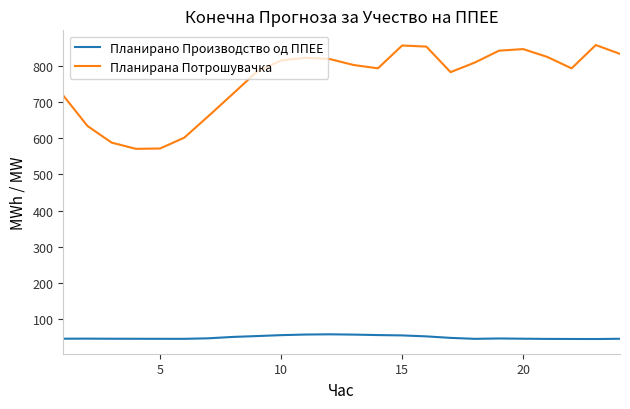

What is the sum of all Планирано Производство од ППЕЕ values?

1175.5